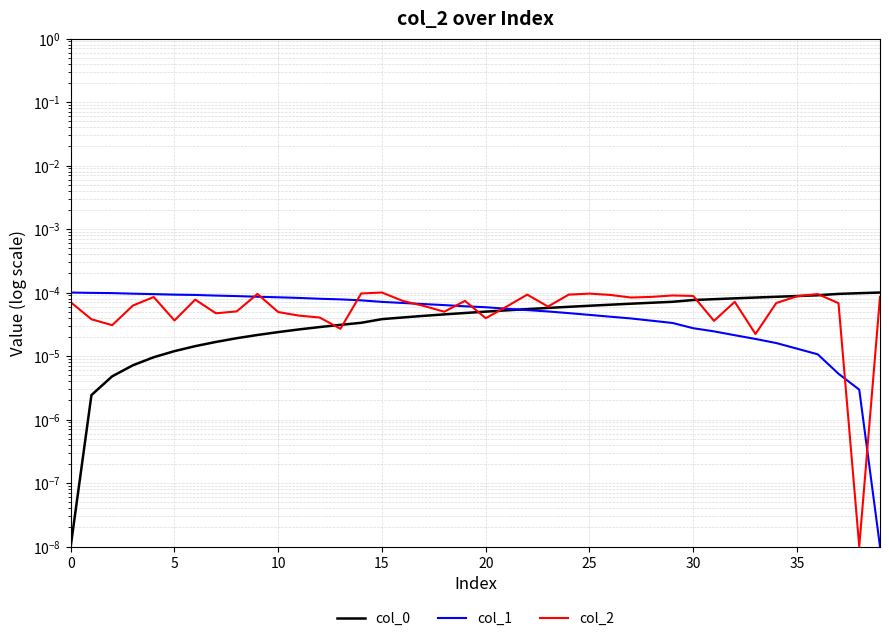

True or false: col_2 and col_0 intersect in this chart.

True